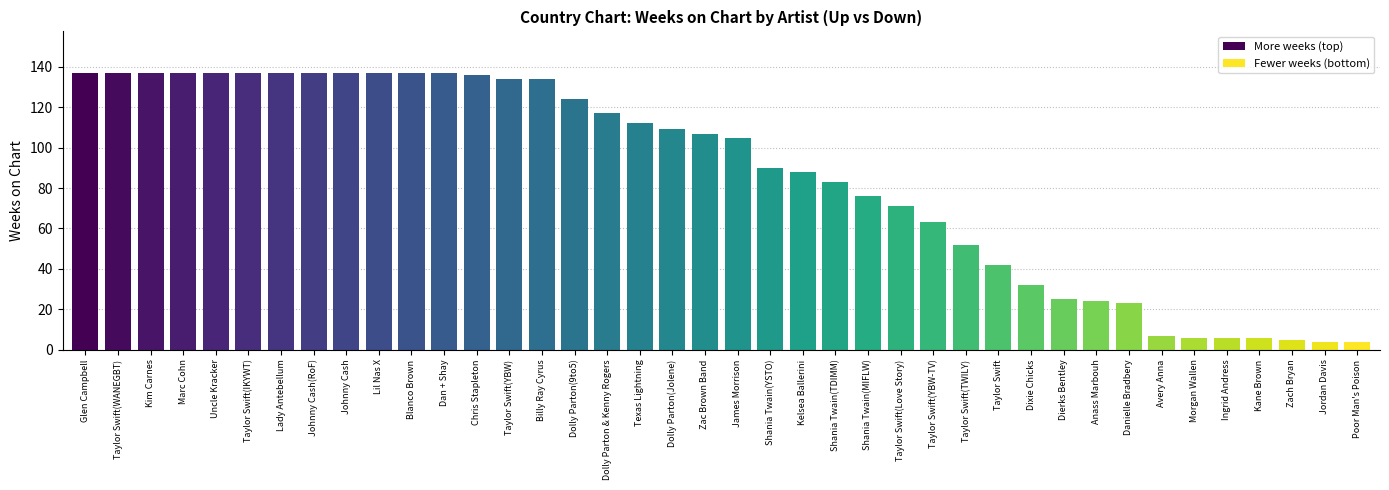

What is the difference between the maximum and second lowest values?

133